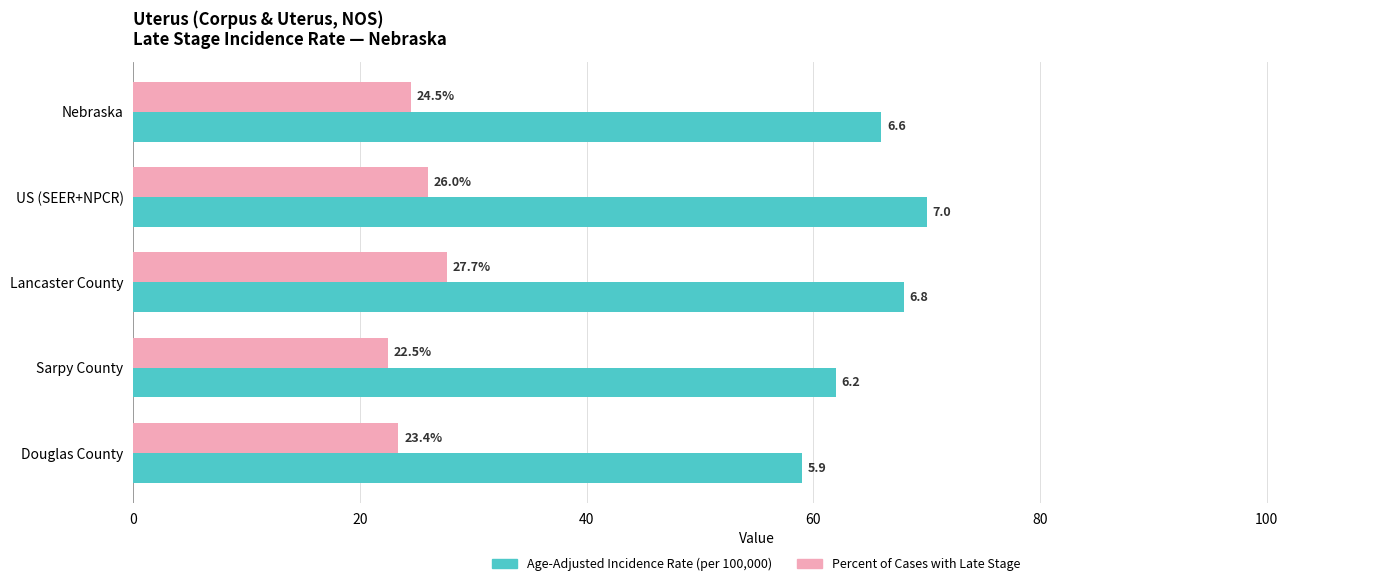

At which category is the sum across all series the highest?

US (SEER+NPCR)